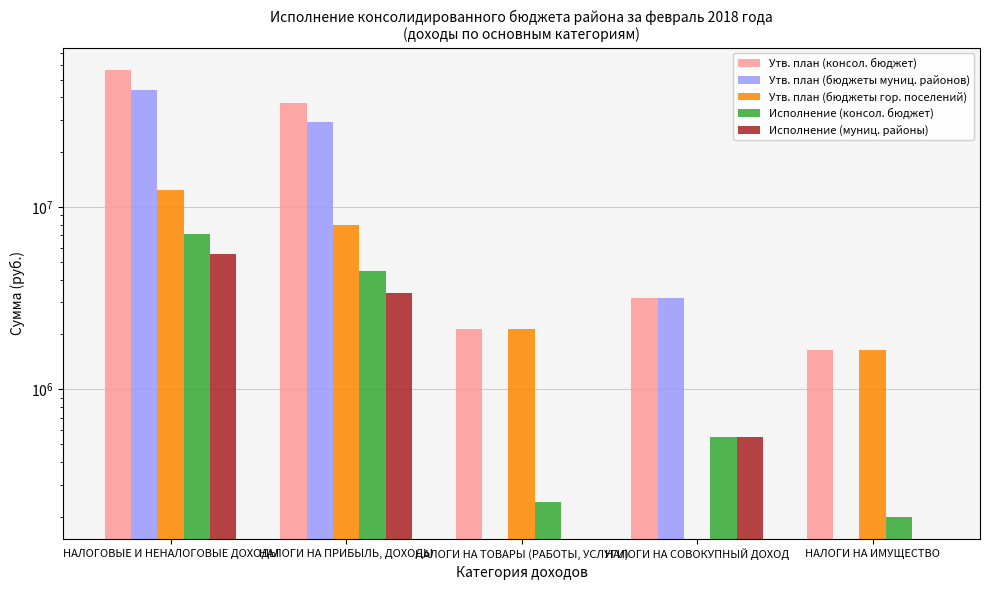

True or false: Исполнение (консол. бюджет) has a value of 544121.6 at НАЛОГИ НА СОВОКУПНЫЙ ДОХОД.

True